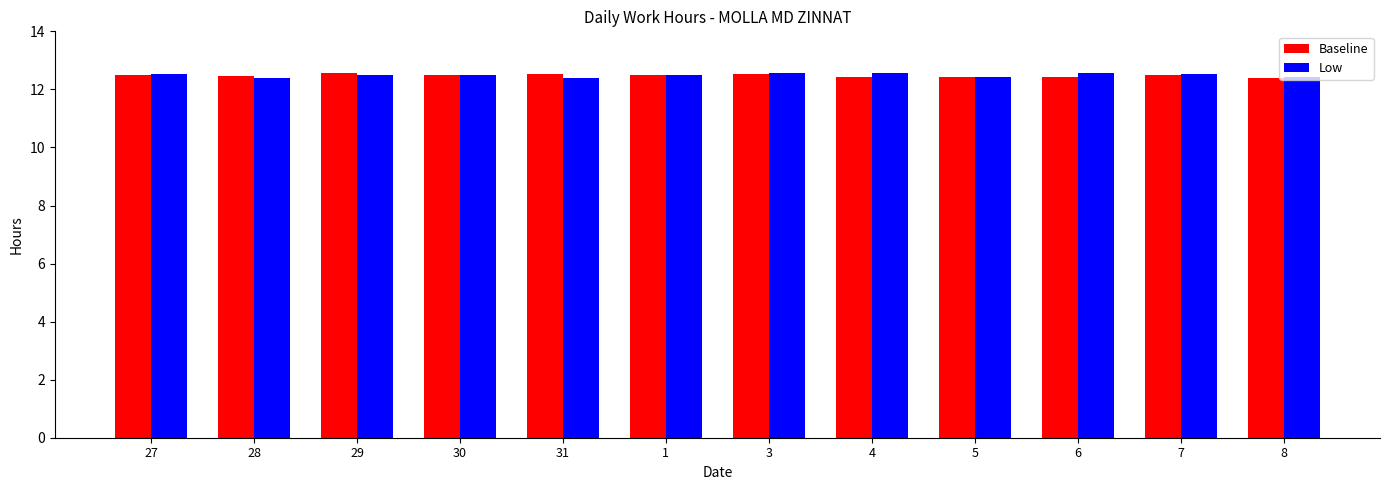

What is the average value of the Baseline series?

12.5